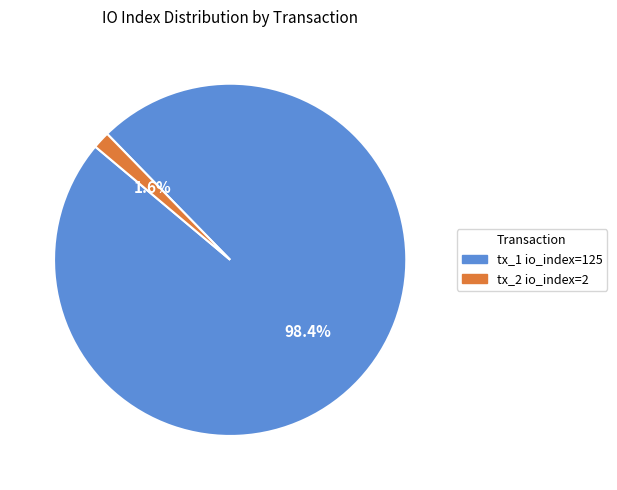

Which slice is the smallest?

tx_2 io_index=2